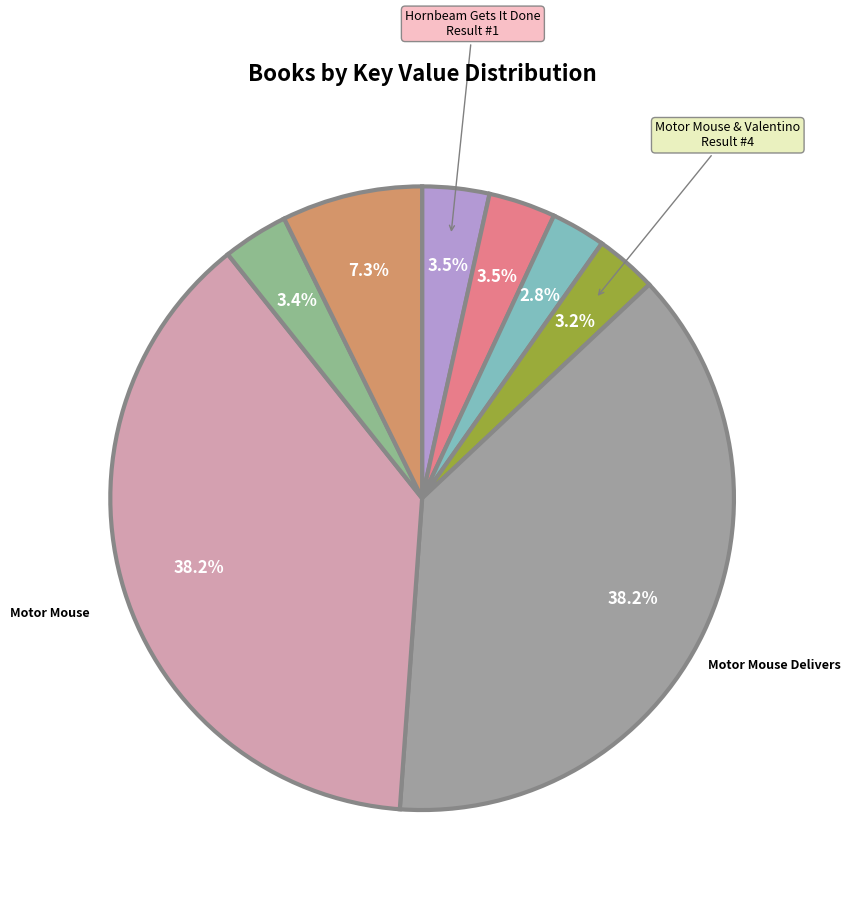

How many segments does this pie chart have?

8